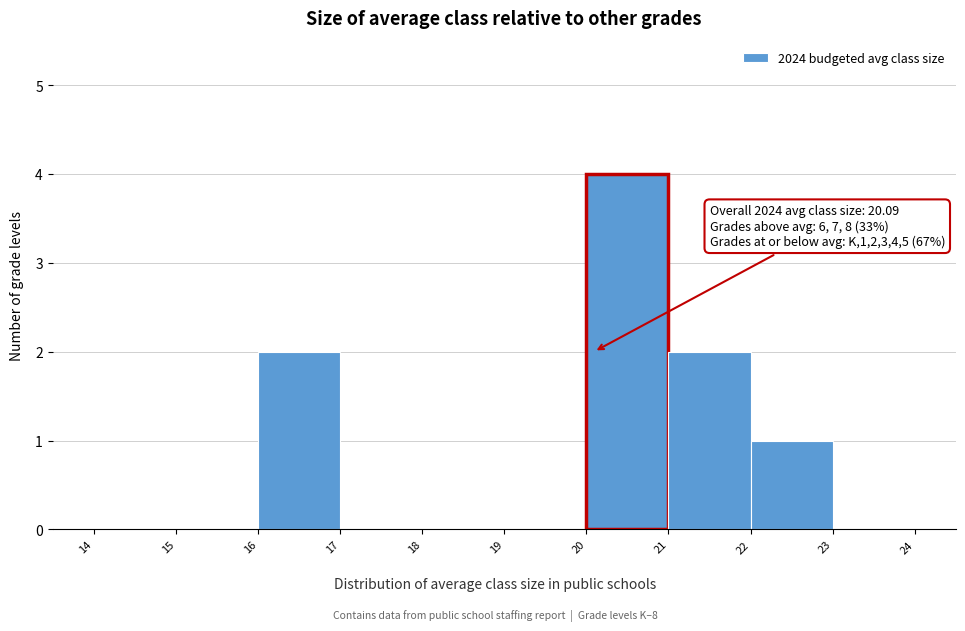

Over which range of the x-axis is the bar tallest?

20 to 21